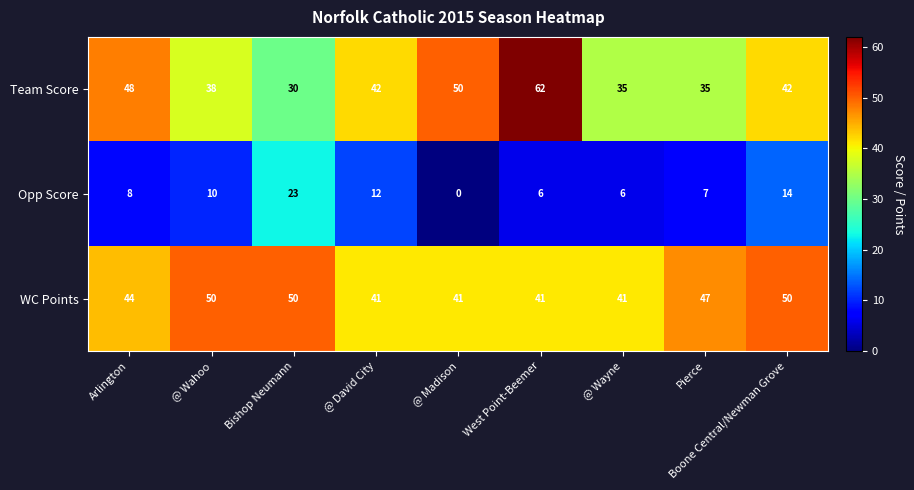

The value of Opp Score at West Point-Beemer is 6. True or false?

True